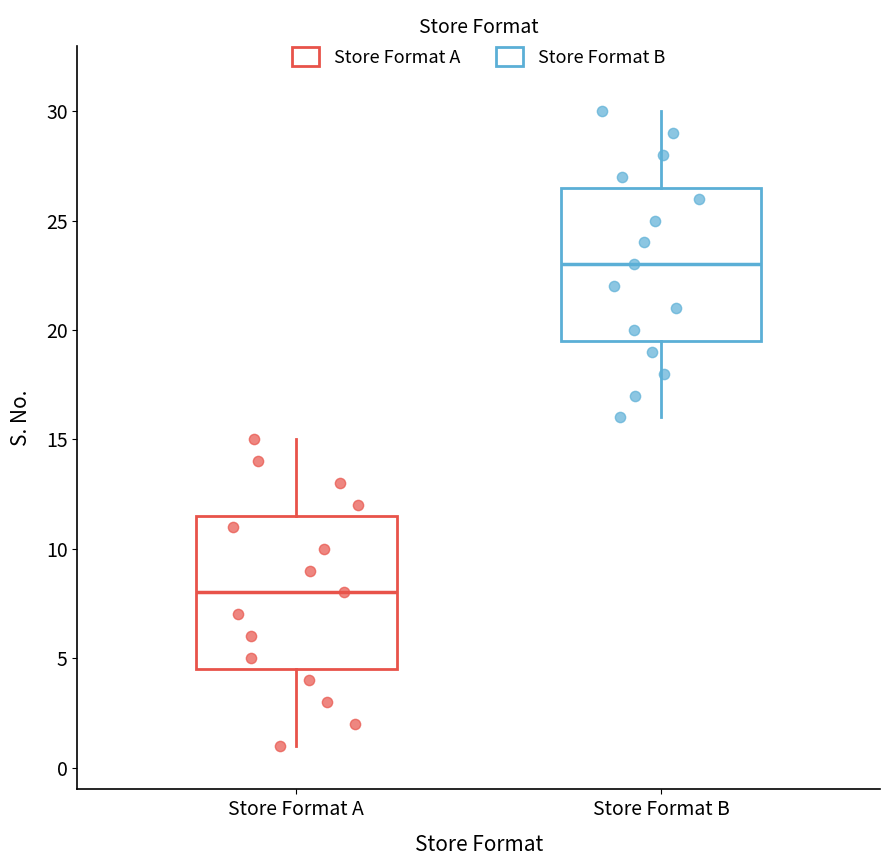

Where is the upper edge of the box for Store Format A on the y-axis? The values are not printed on the chart, so give them approximately, as read against the axis.

11.5